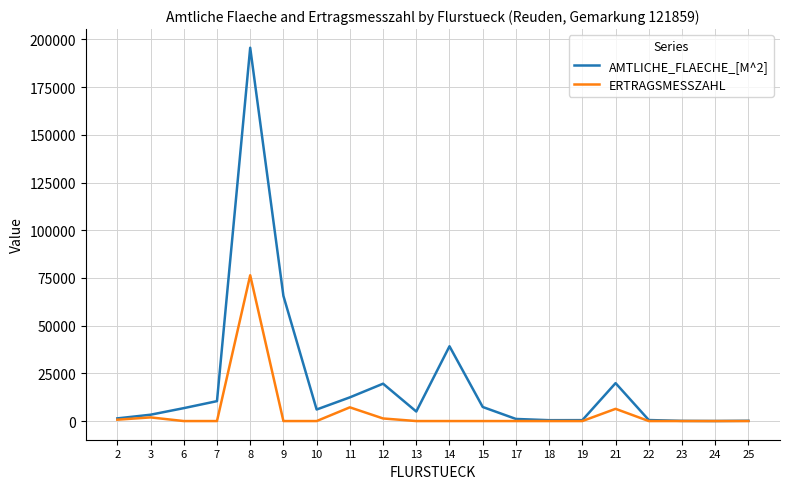

In AMTLICHE_FLAECHE_[M^2], how many points are lower than both neighbors (excluding endpoints)?

4